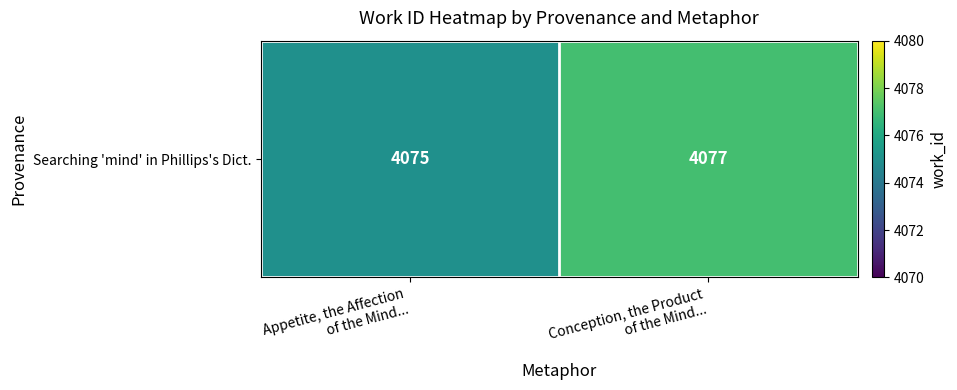

Rank the categories by value from lowest to highest.

Appetite, the Affection
of the Mind..., Conception, the Product
of the Mind...